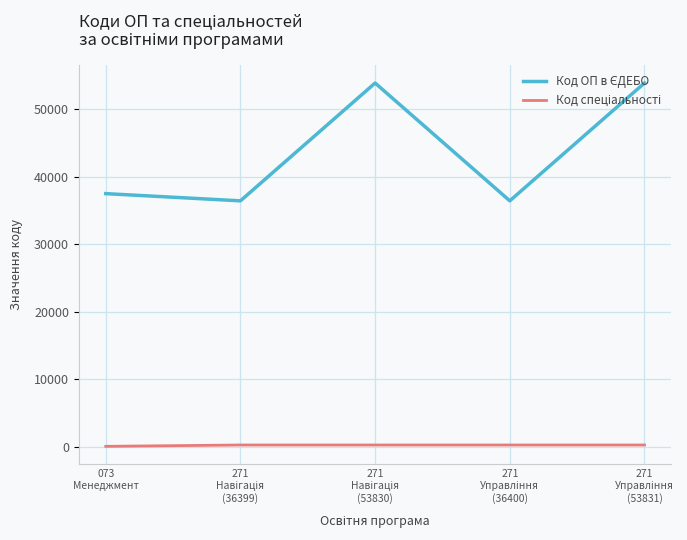

True or false: Код спеціальності and Код ОП в ЄДЕБО cross at least once.

False